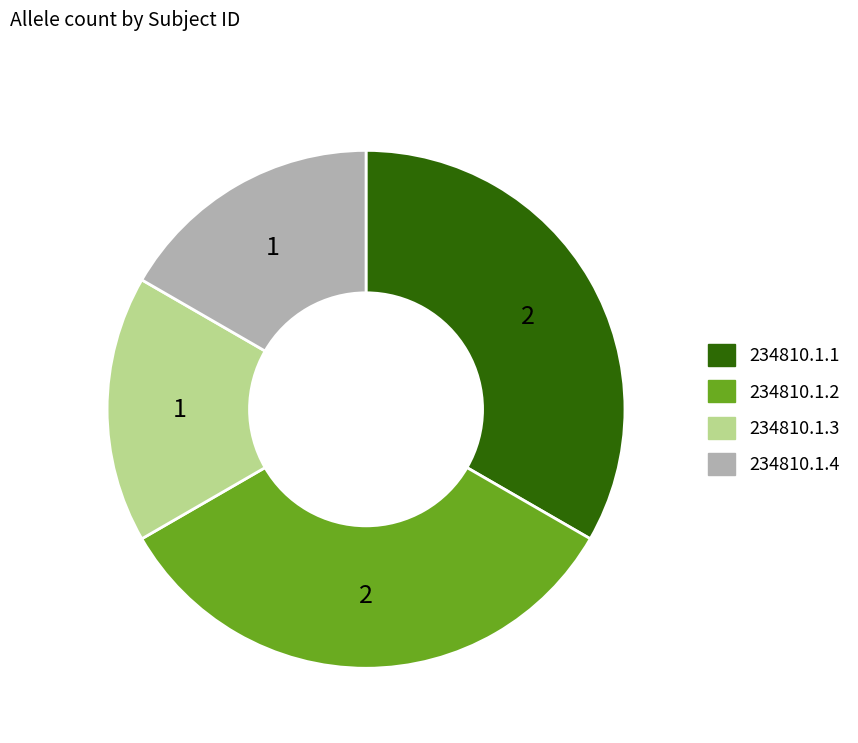

Between 234810.1.2 and 234810.1.4, which is larger?

234810.1.2